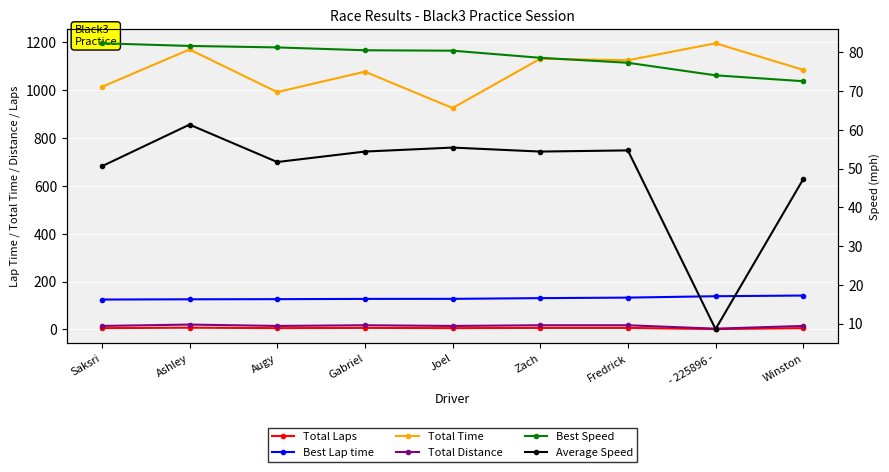

Which series changed the most between Saksri and - 225896 -?

Total Time